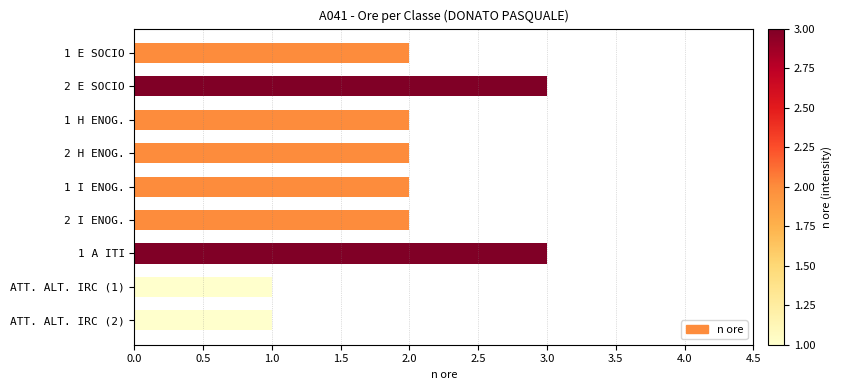

True or false: the data shows 1 at 2 E SOCIO.

False